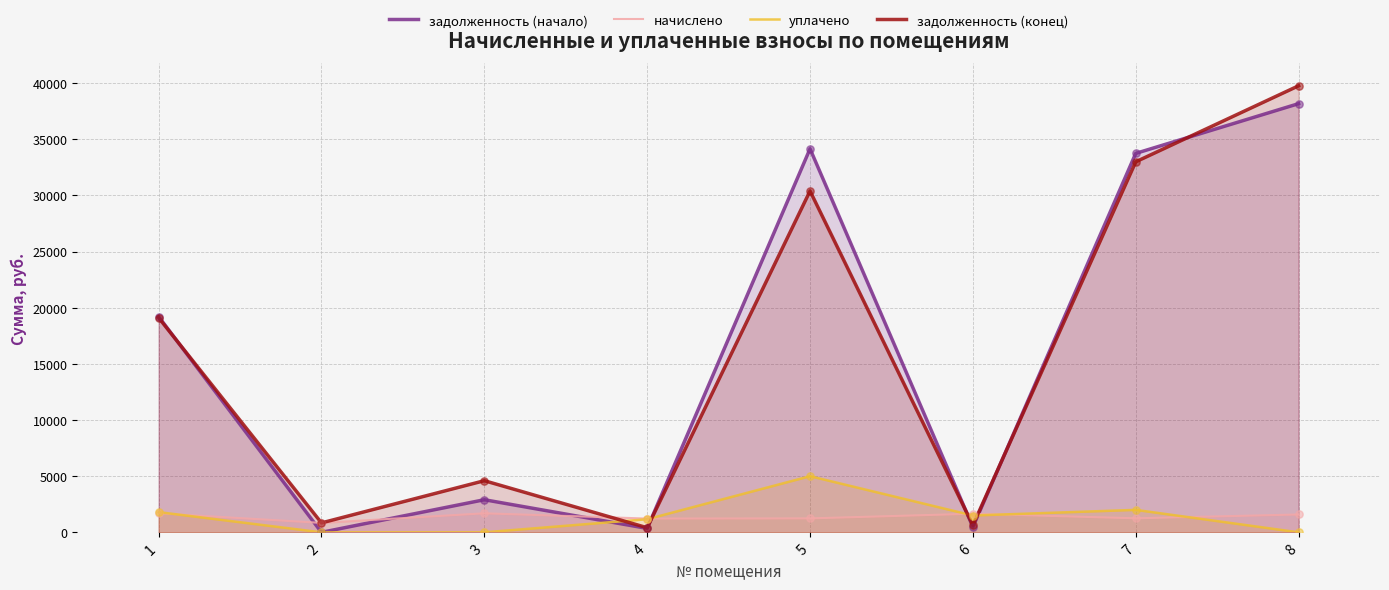

At which category is the sum across all series the highest?

8